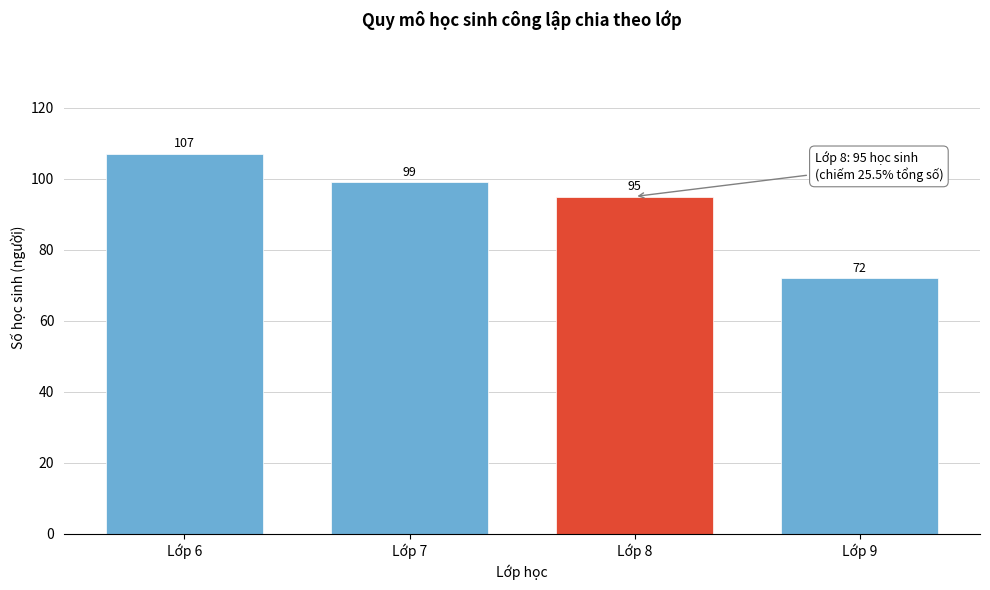

Reading left to right, list all the values displayed in this chart.

107	99	95	72